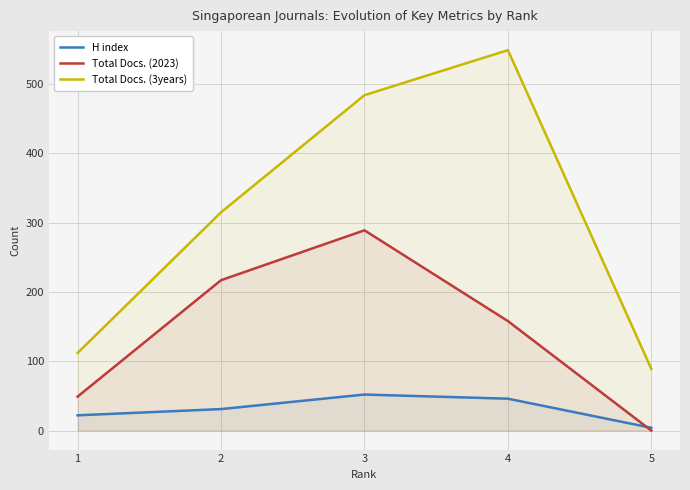

How many series are shown in this chart?

3